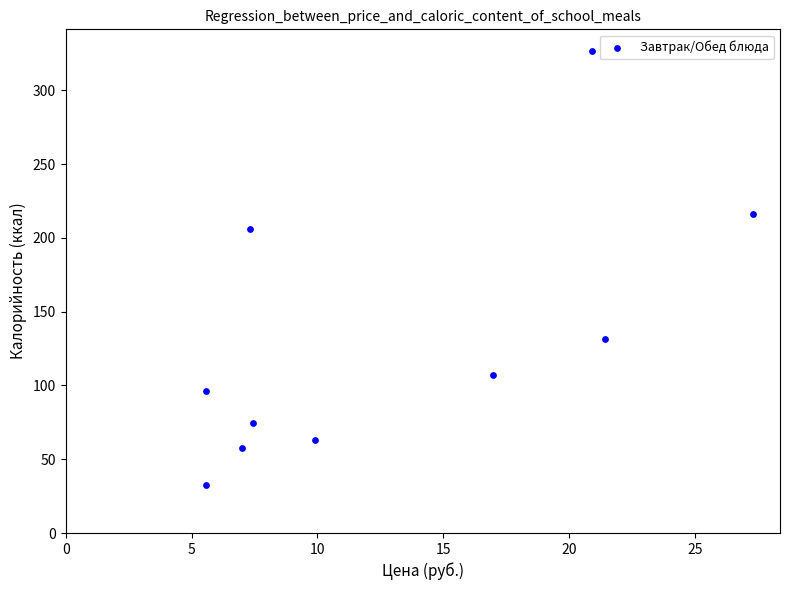

What is the average X value?

12.9